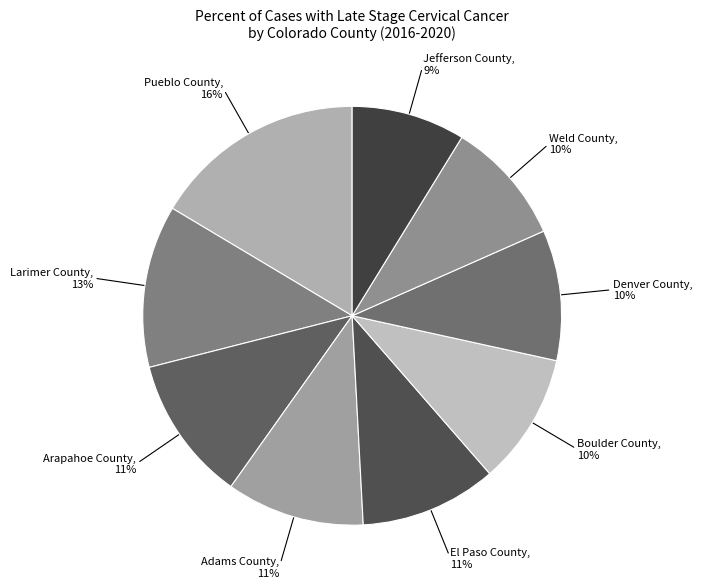

How many slices are in this pie chart?

9